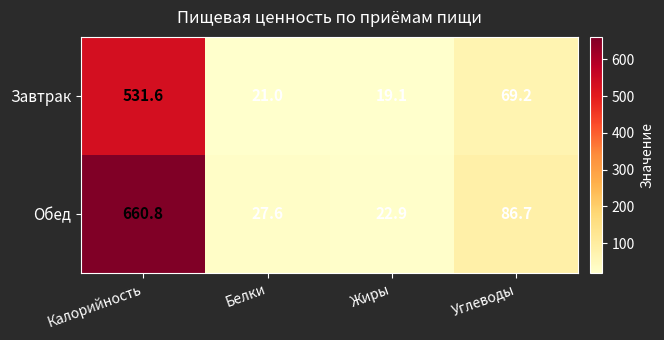

What is the sum of the Завтрак values at Жиры and Калорийность?

550.7